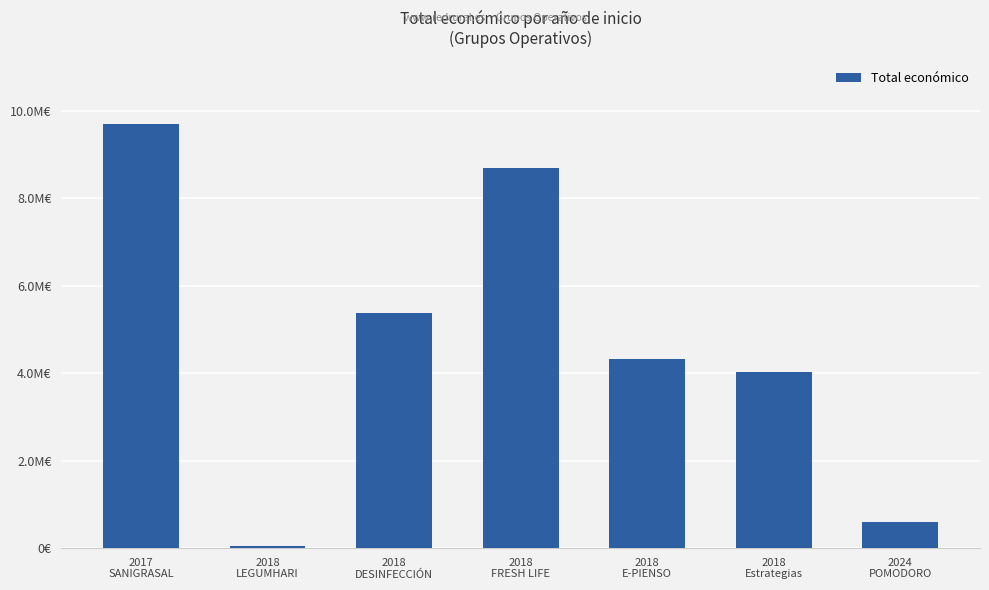

Which label corresponds to the largest value in the chart?

2017
SANIGRASAL